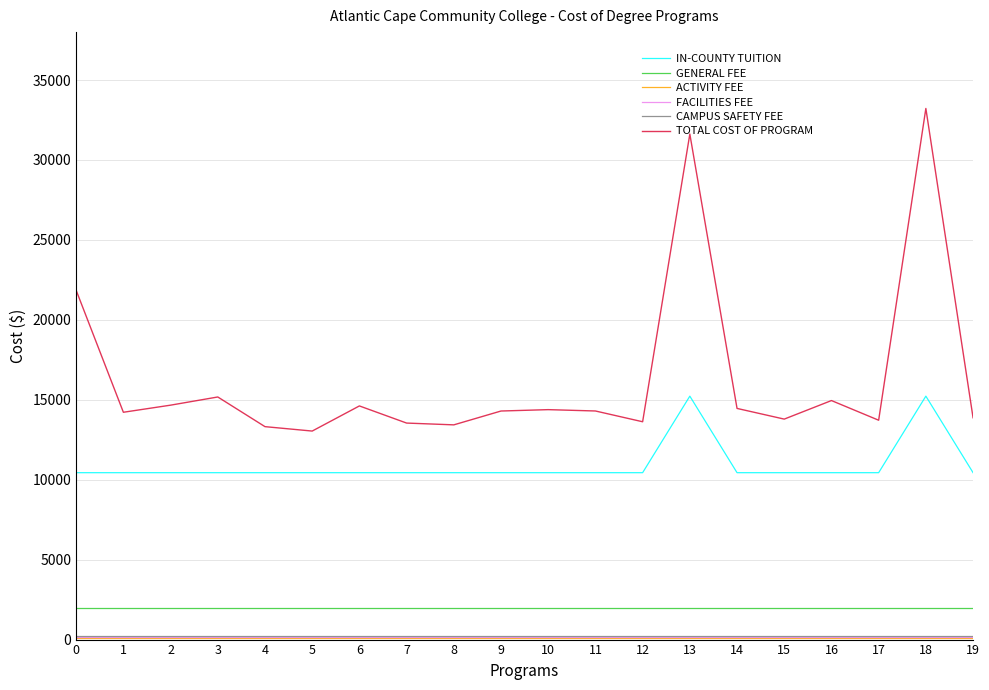

How many distinct data groups are displayed?

6